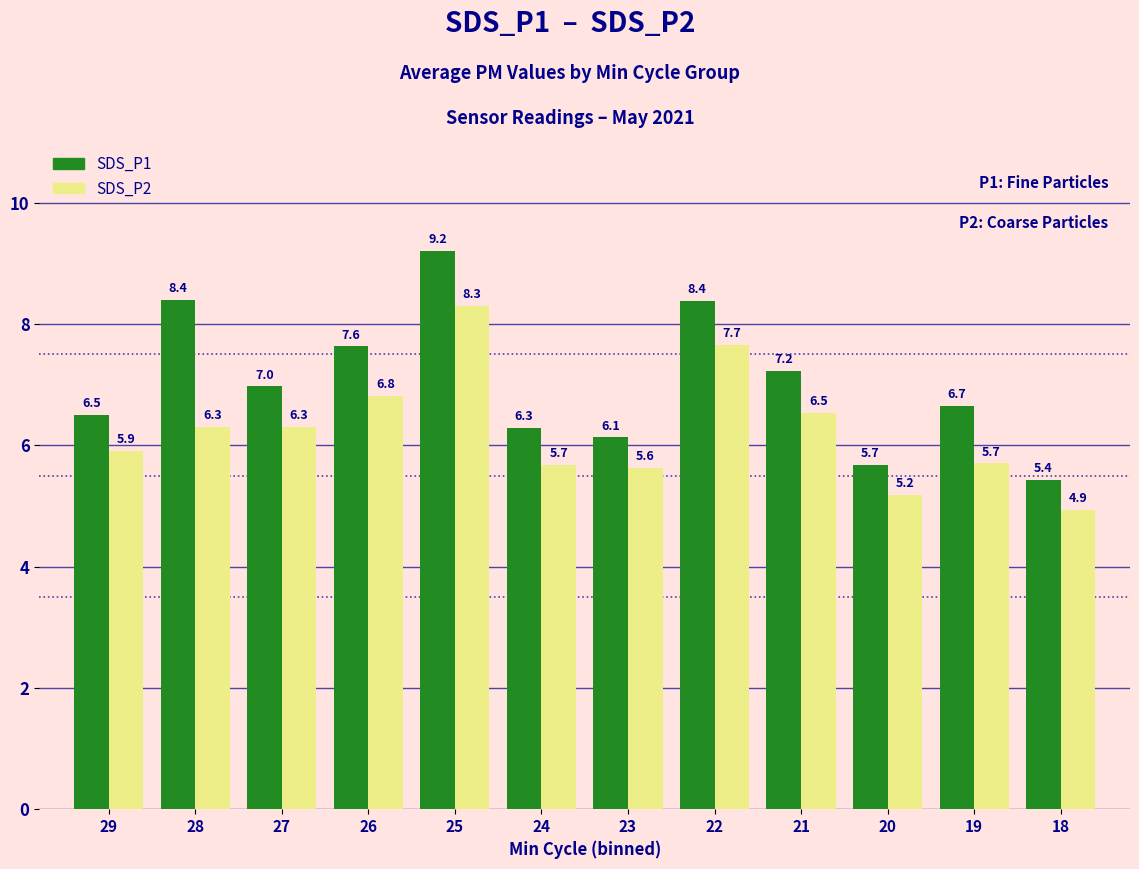

How many bars are there in total?

24